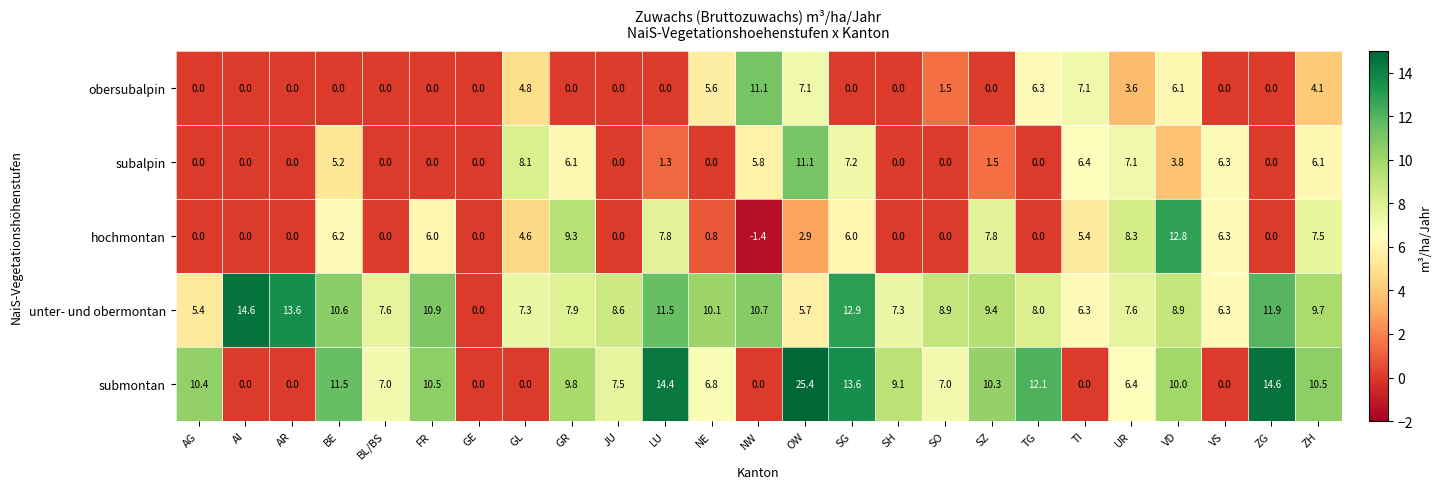

What is the average value of the obersubalpin series?

2.3